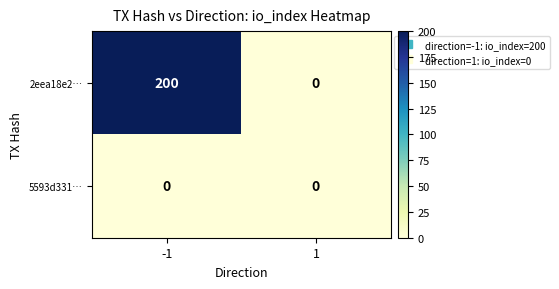

Which series has the largest range (max minus min)?

2eea18e2…